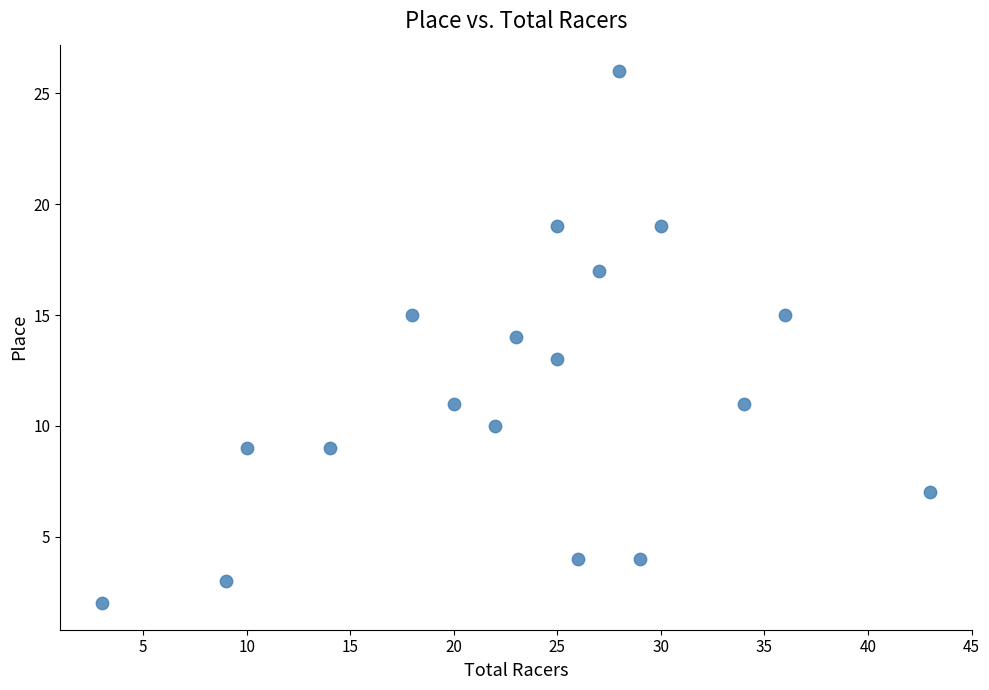

What is the range of X values (max minus min)?

40